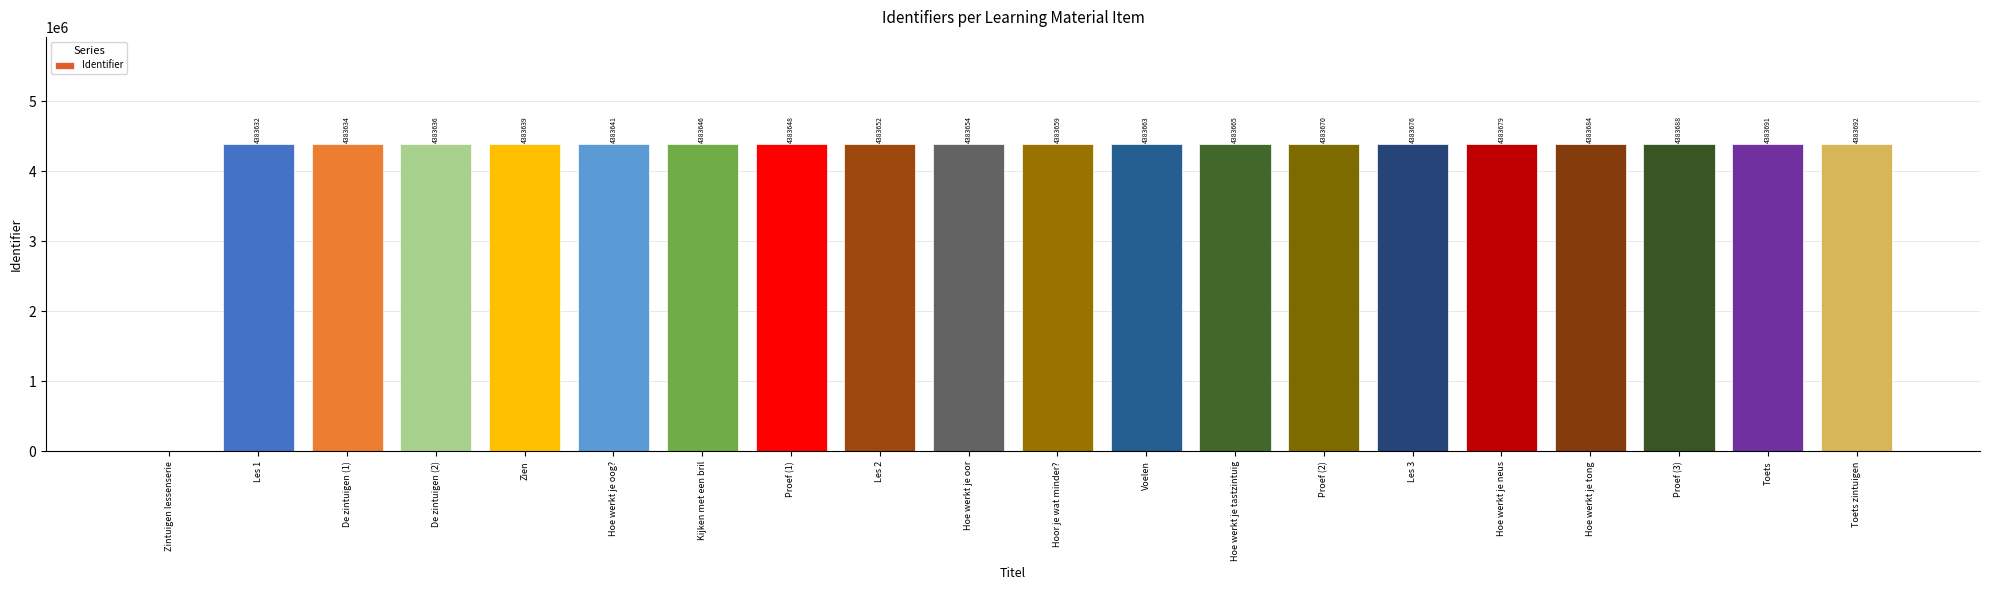

Where is the data nearest to the value 2191846?

Les 1